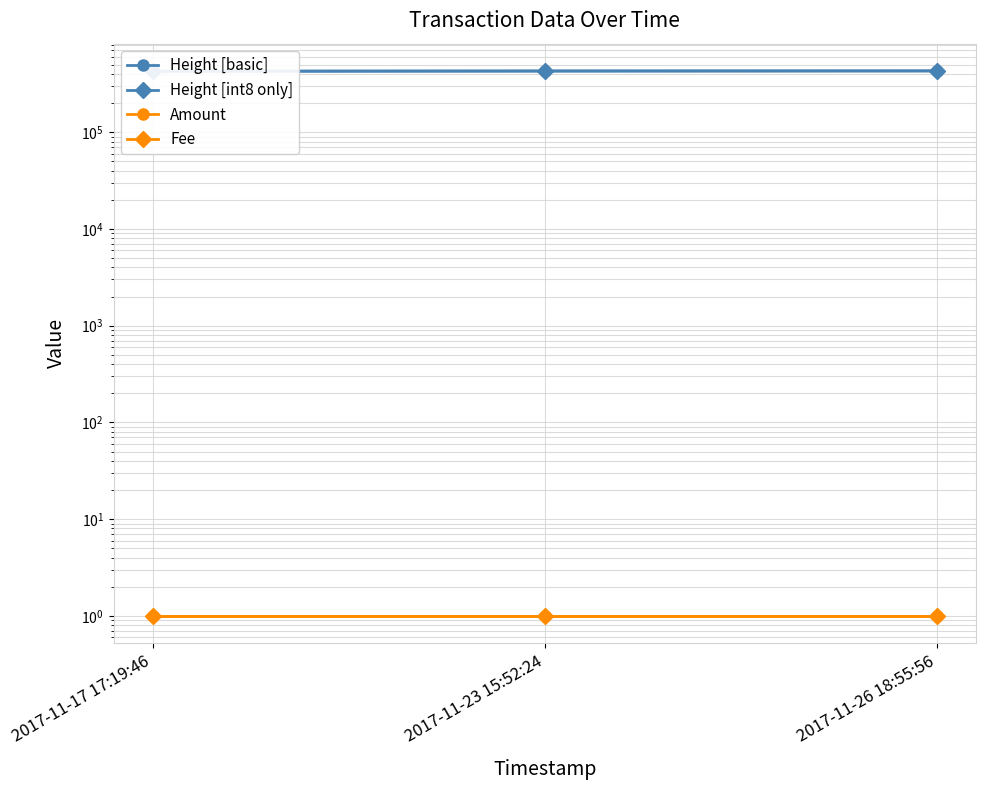

What is the sum of all Amount values?

3